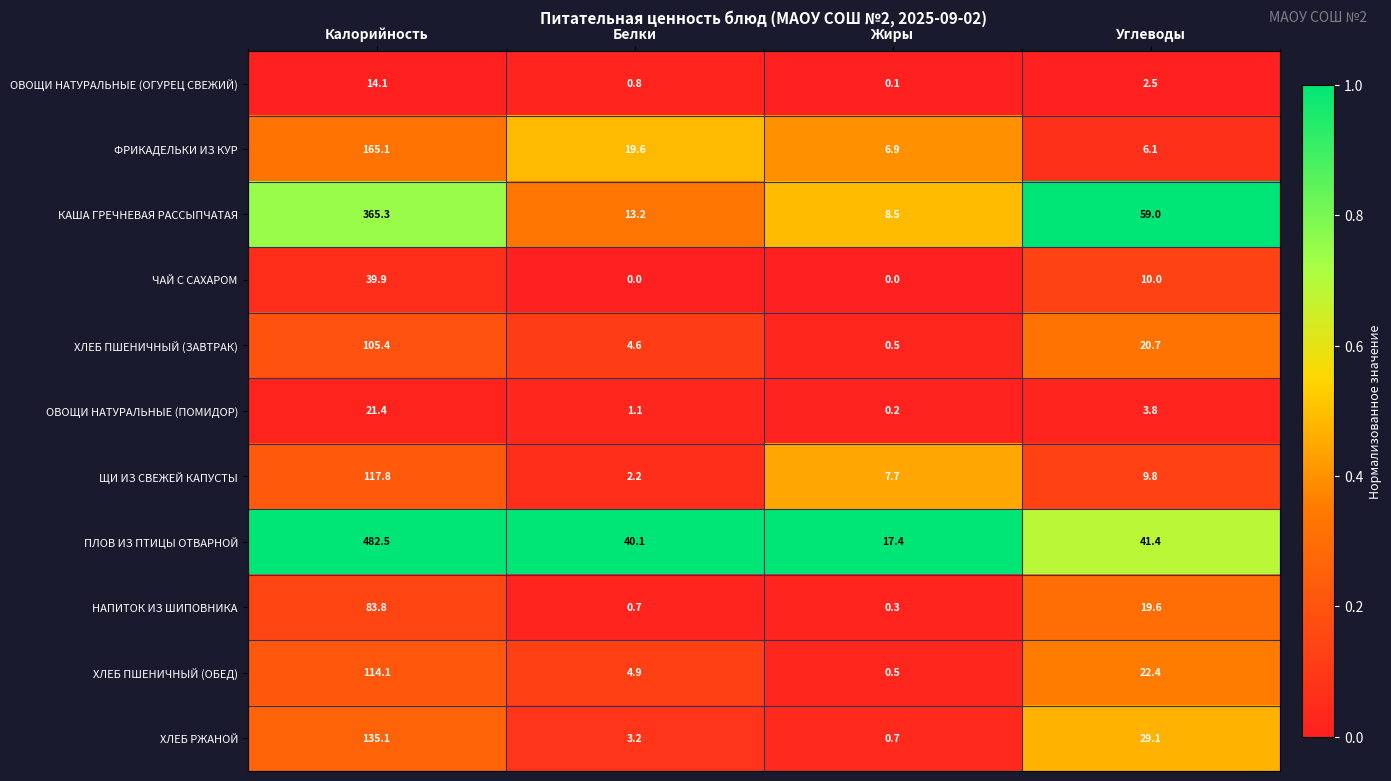

What is the total value across all series at Углеводы?

224.4